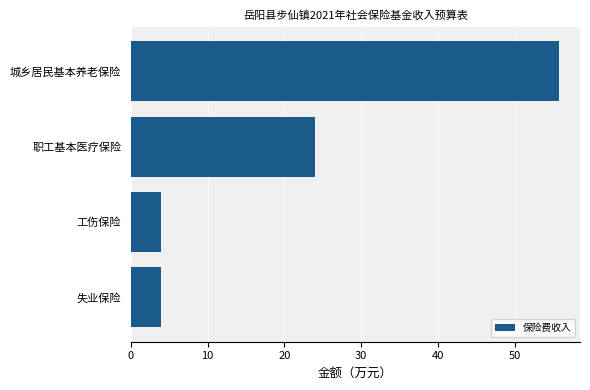

How many values are below 23?

2